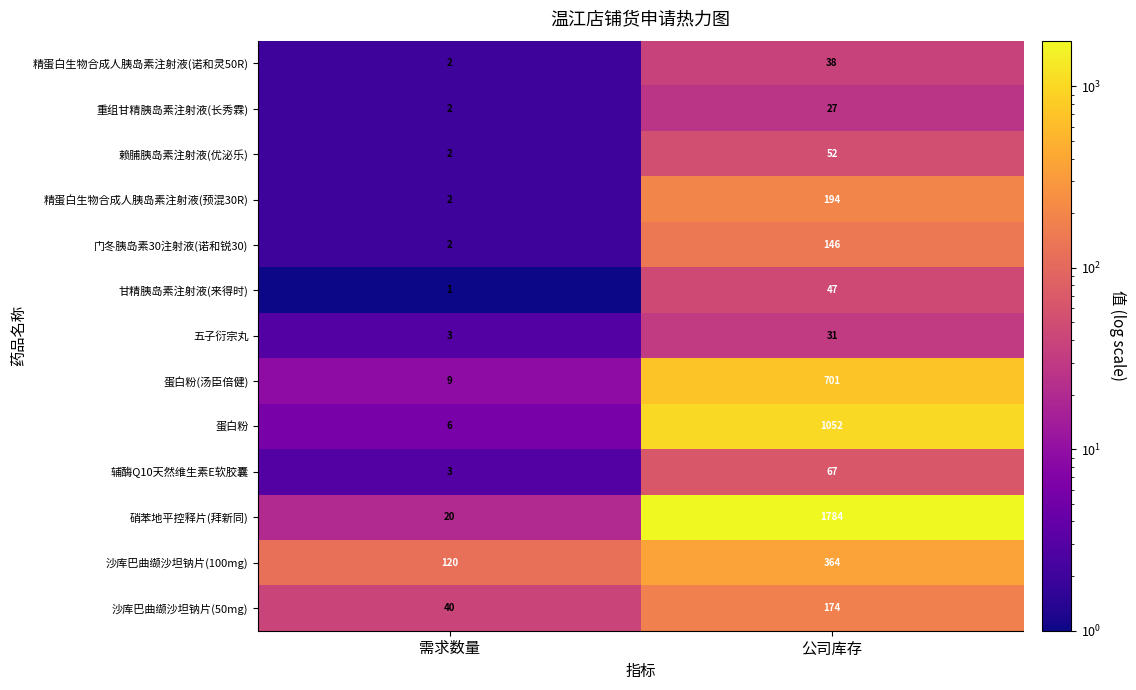

Which series has the widest spread of values?

硝苯地平控释片(拜新同)